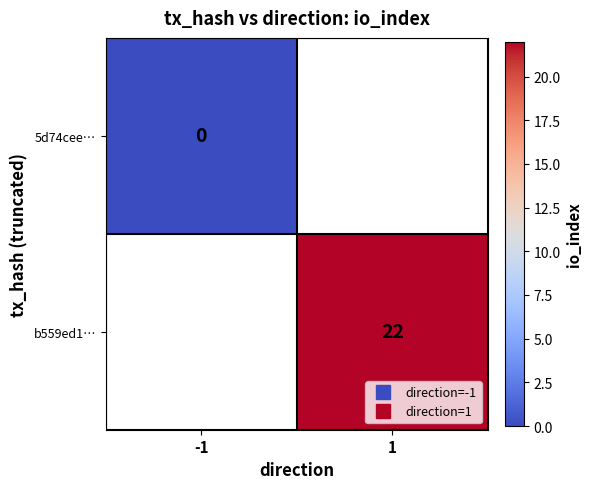

Rank the series by their maximum value, from lowest to highest.

5d74cee…, b559ed1…